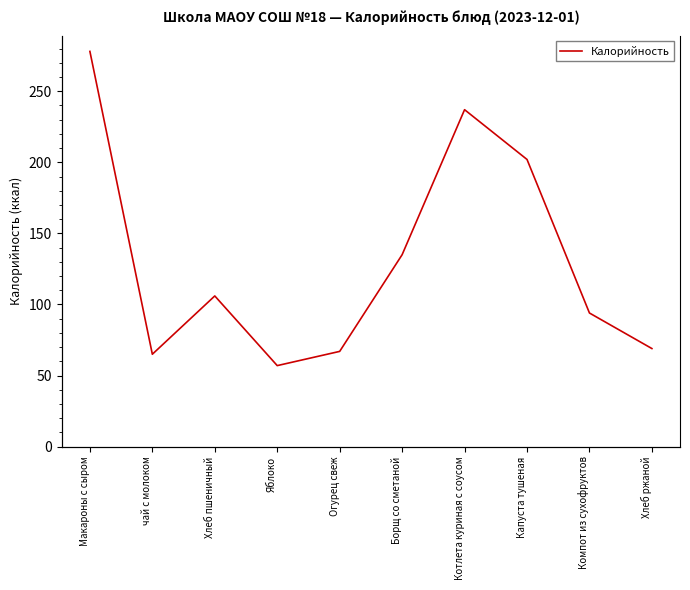

How many distinct data groups are displayed?

1